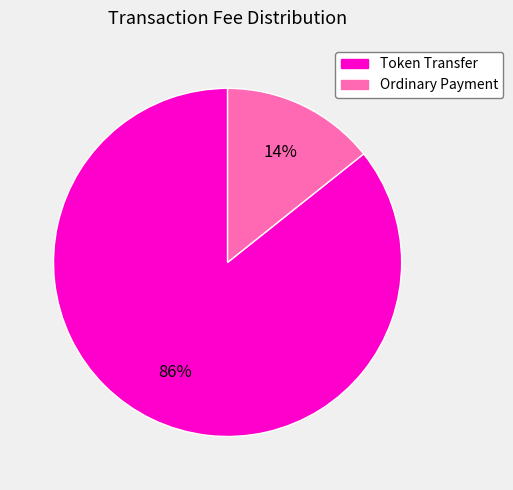

To the nearest percent, what is the average slice percentage?

50%